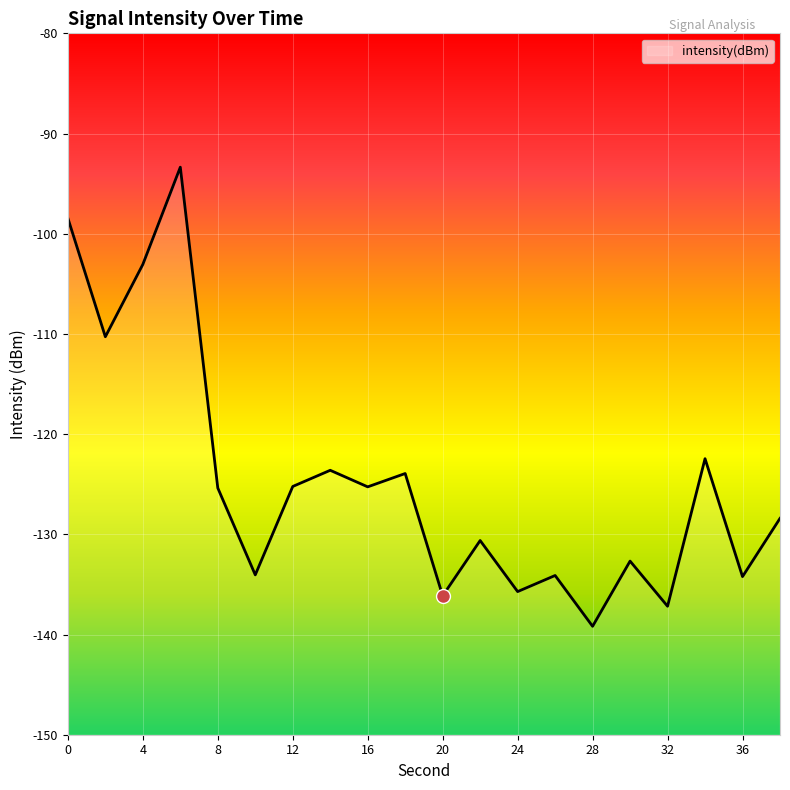

What is the minimum value shown in the chart?

-139.2